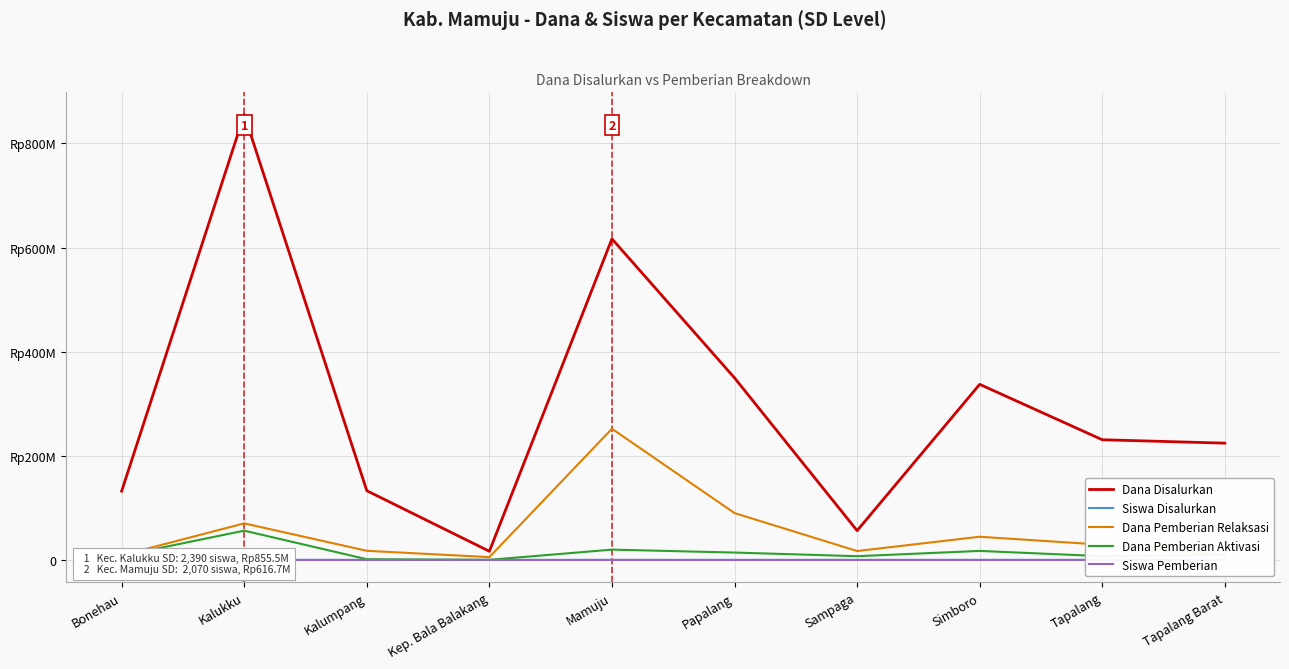

At how many categories does at least one series exceed 29676713?

9